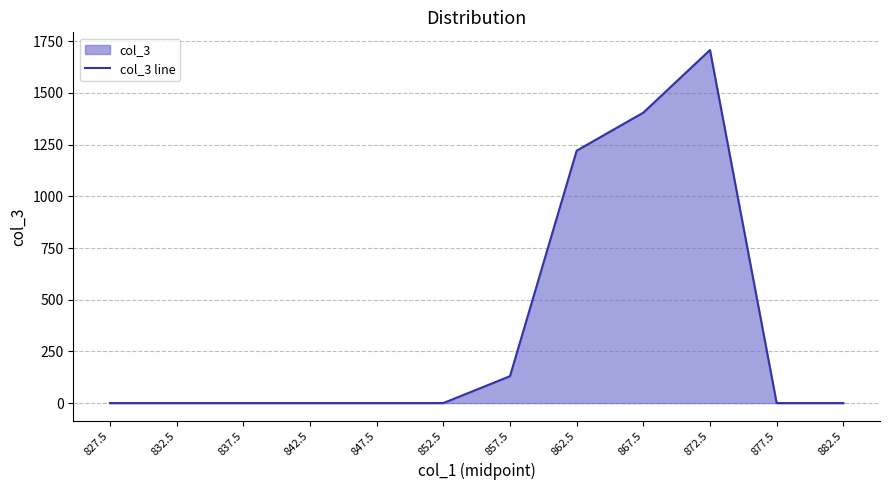

What is the difference between the maximum and second lowest values?

1708